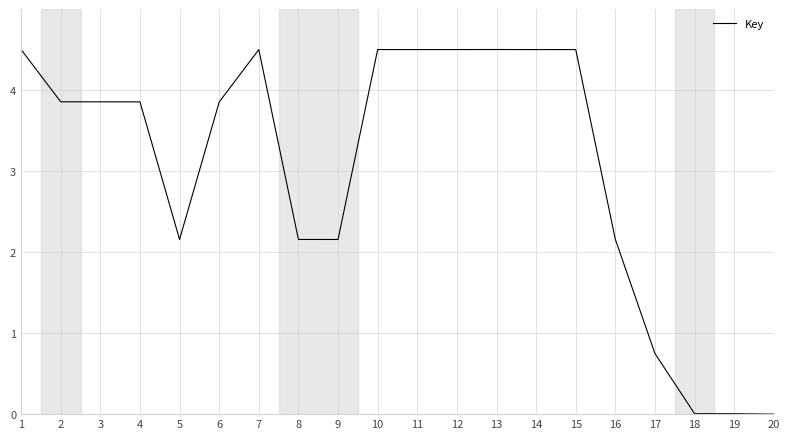

How many lines are shown in the chart?

1